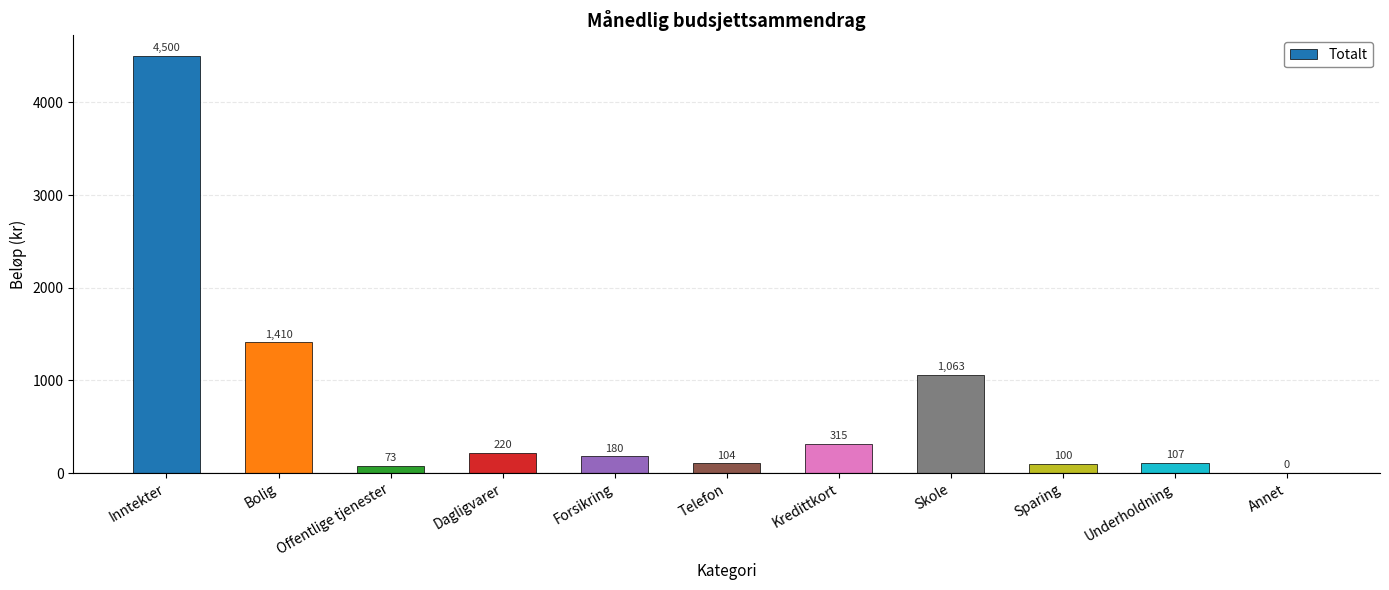

What is the change in value from Bolig to Dagligvarer?

-1190